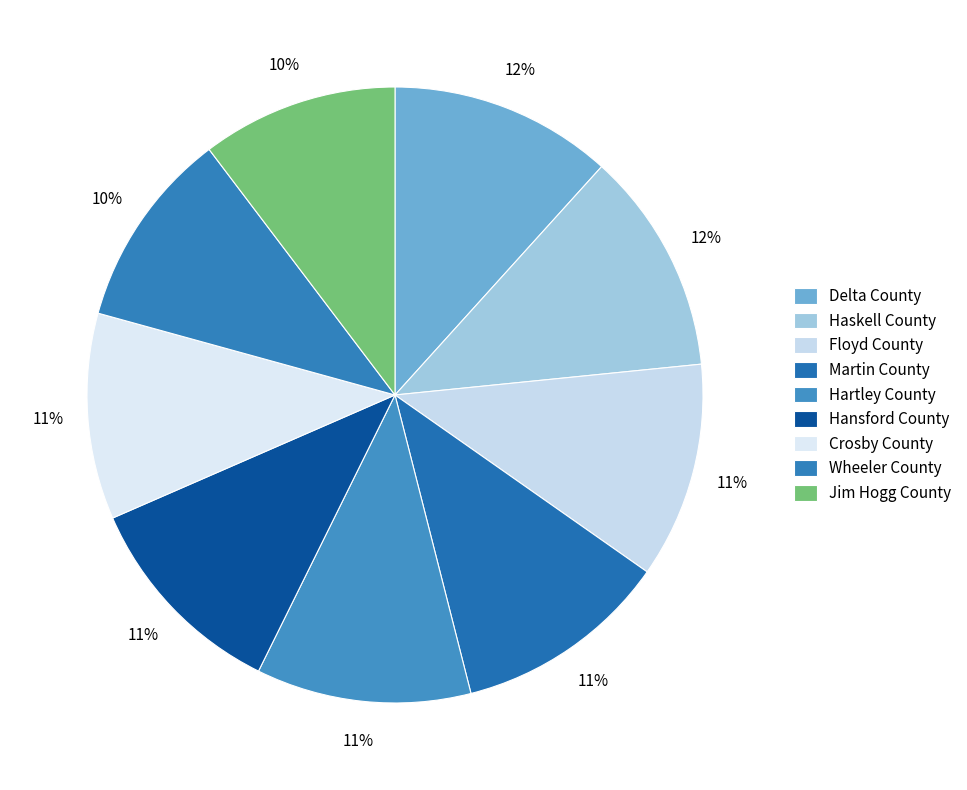

Rank the categories by value from lowest to highest.

Jim Hogg County, Wheeler County, Crosby County, Hansford County, Hartley County, Martin County, Floyd County, Haskell County, Delta County